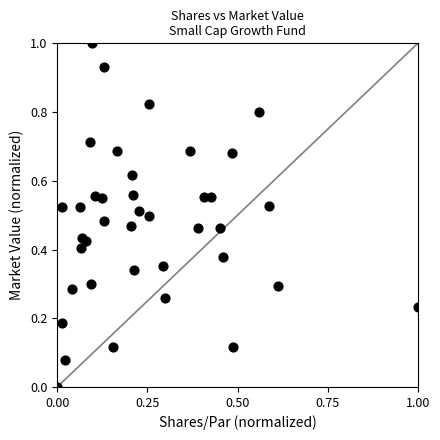

What is the range of Y values (max minus min)?

1.0